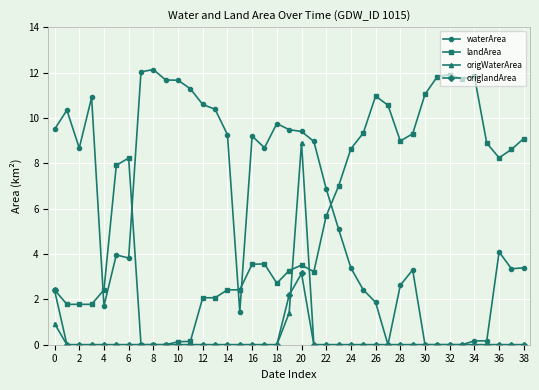

How many intersections are there between waterArea and landArea?

5